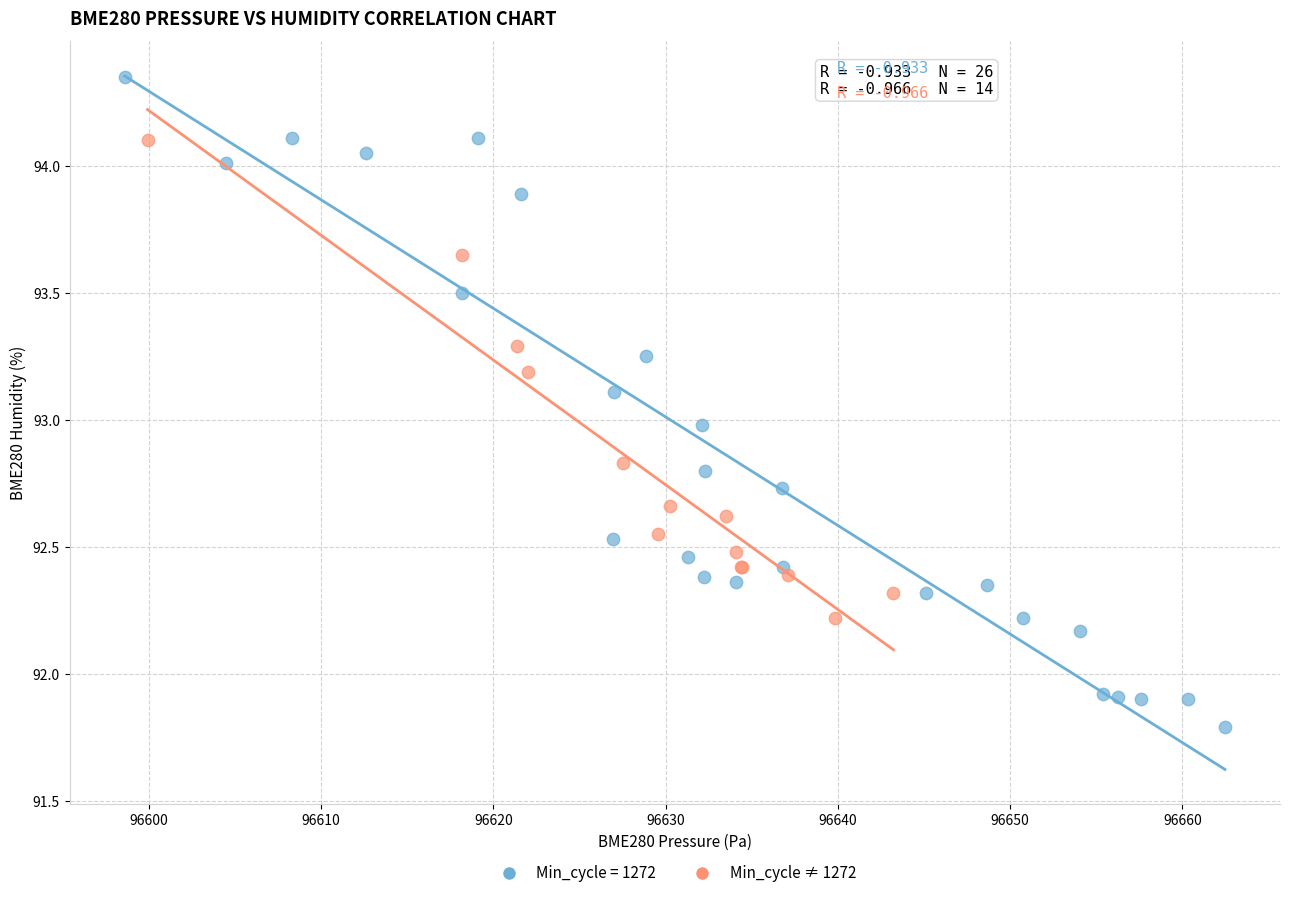

Which series contains the highest Y value?

Min_cycle = 1272